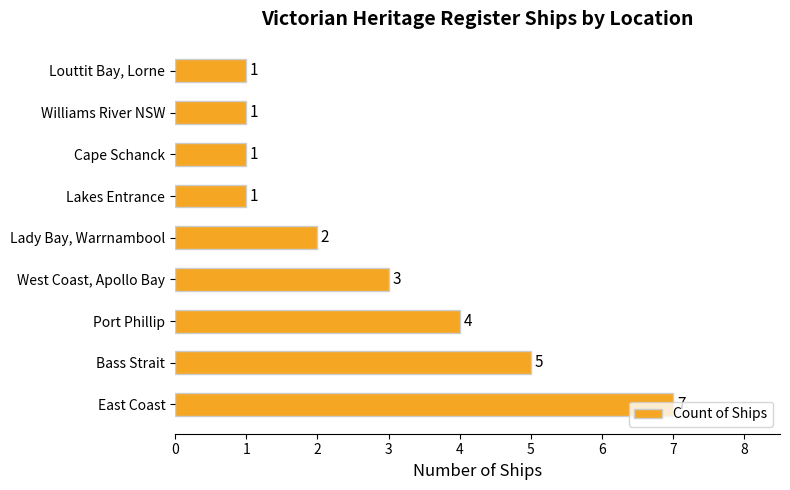

What is the average value?

3